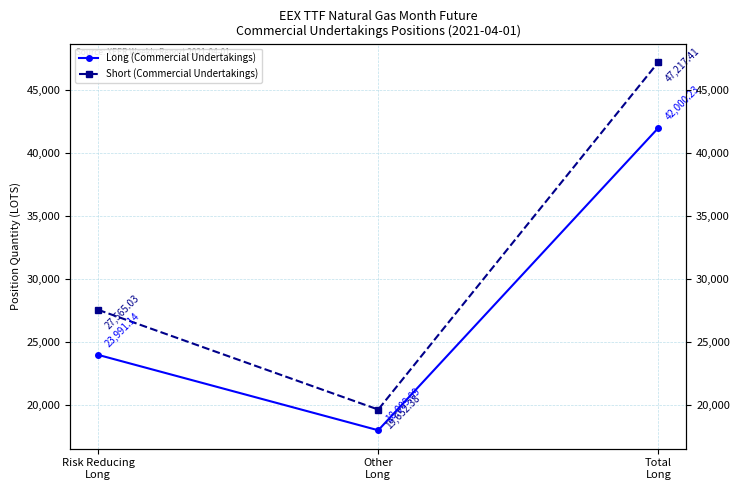

List the series in order of their overall mean, lowest first.

Long (Commercial Undertakings), Short (Commercial Undertakings)